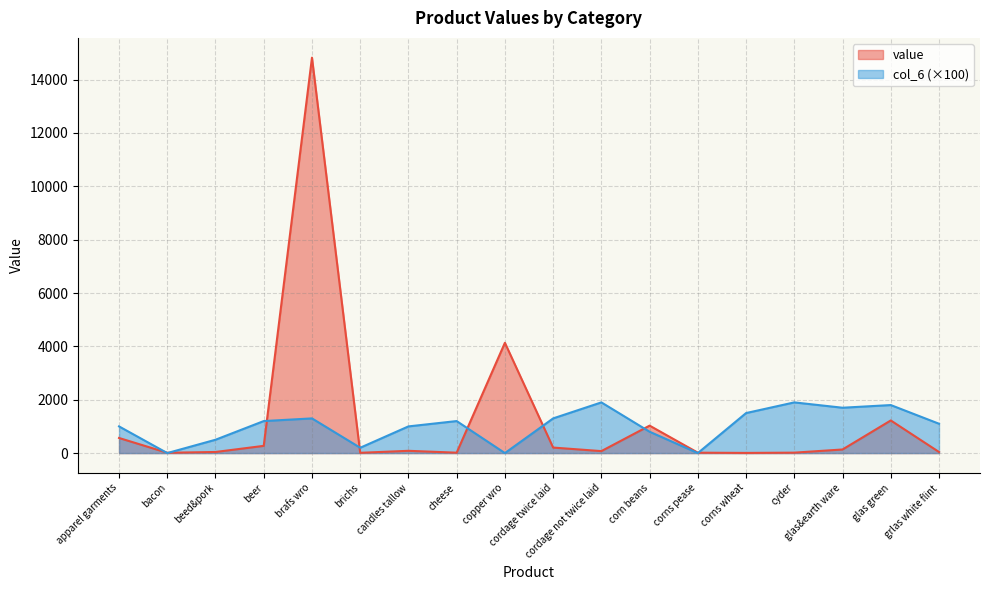

Reading right to left, what are all the values shown in this chart?

value: 41	1223	135	16	6	15	1029	74	207	4134	15	85	10	14822	271	41	12	566
col_6: 1100	1800	1700	1900	1500	0	800	1900	1300	0	1200	1000	200	1300	1200	500	0	1000